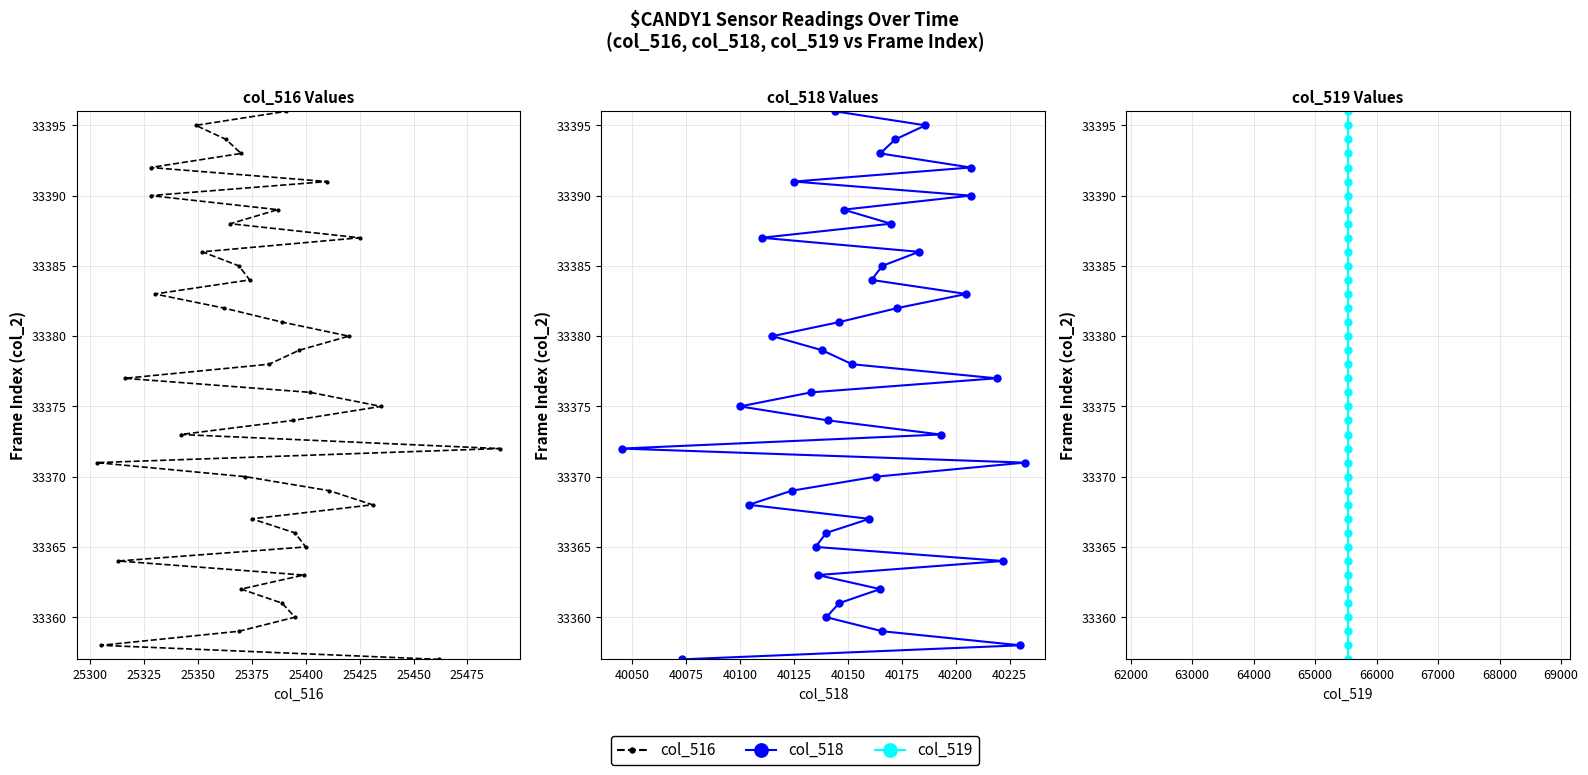

The value of col_518 at 22 is 21668. True or false?

False